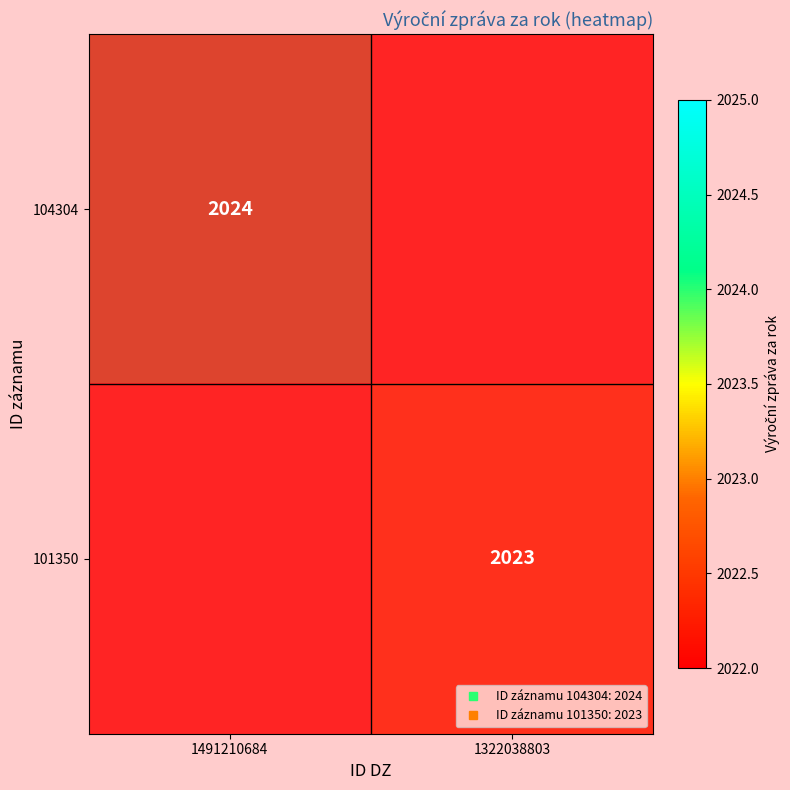

At how many categories does at least one series exceed 0?

2